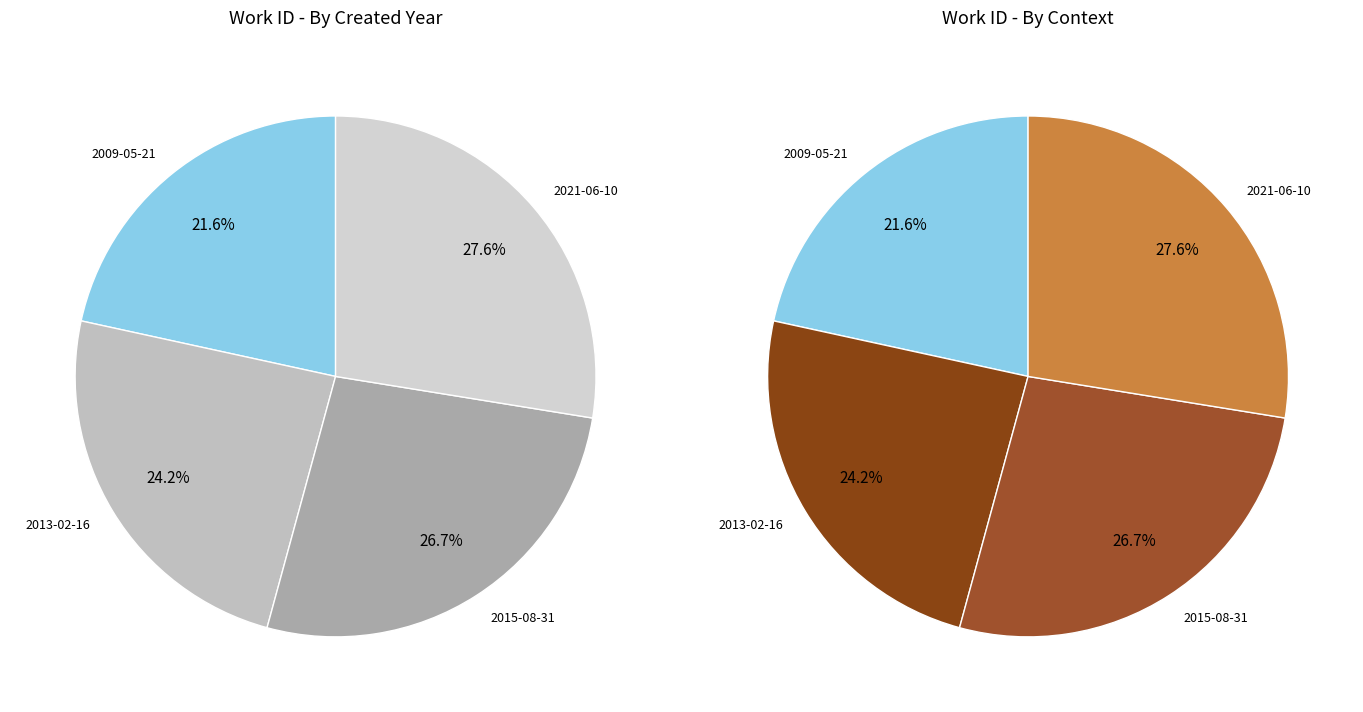

Combined, do 2021-06-10 and 2015-08-31 account for over 50%?

Yes